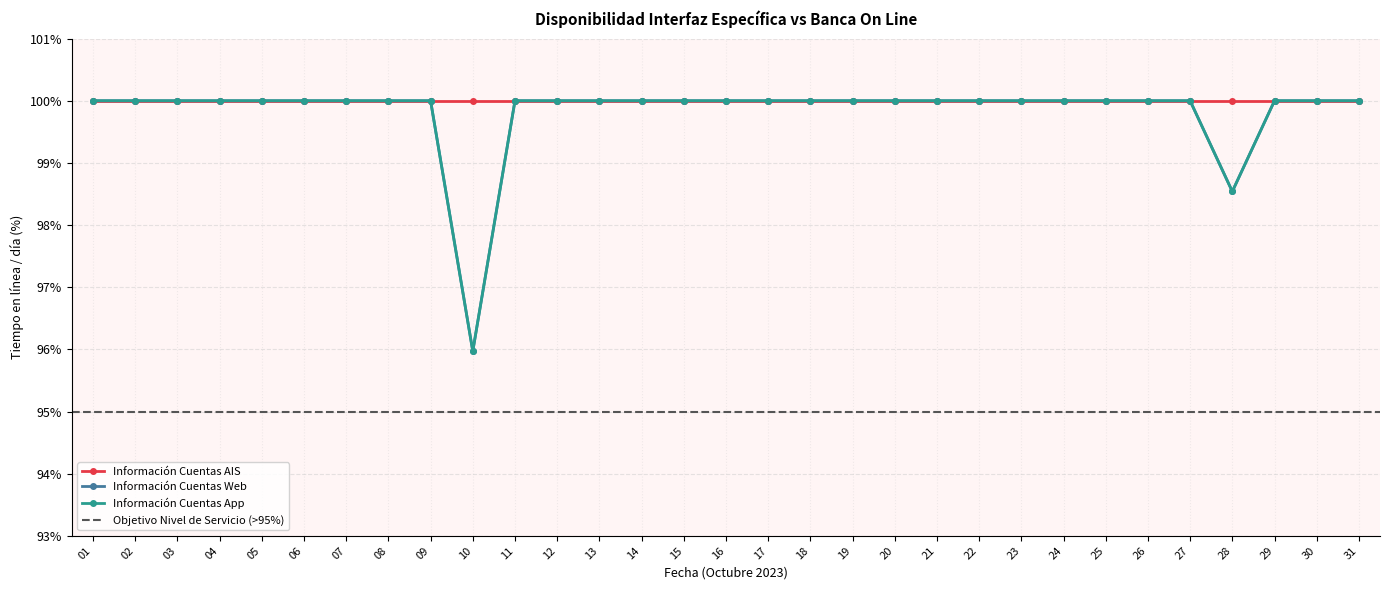

Between 19 and 24, which series saw the biggest shift?

Información Cuentas Web